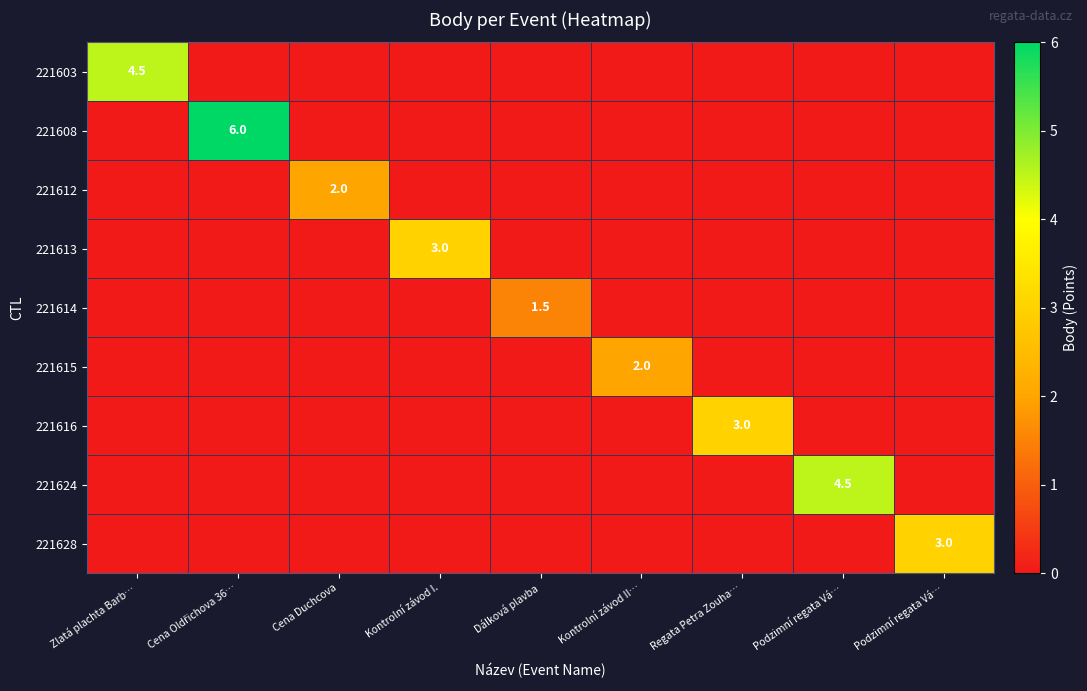

How many values in 221615 are above zero?

1